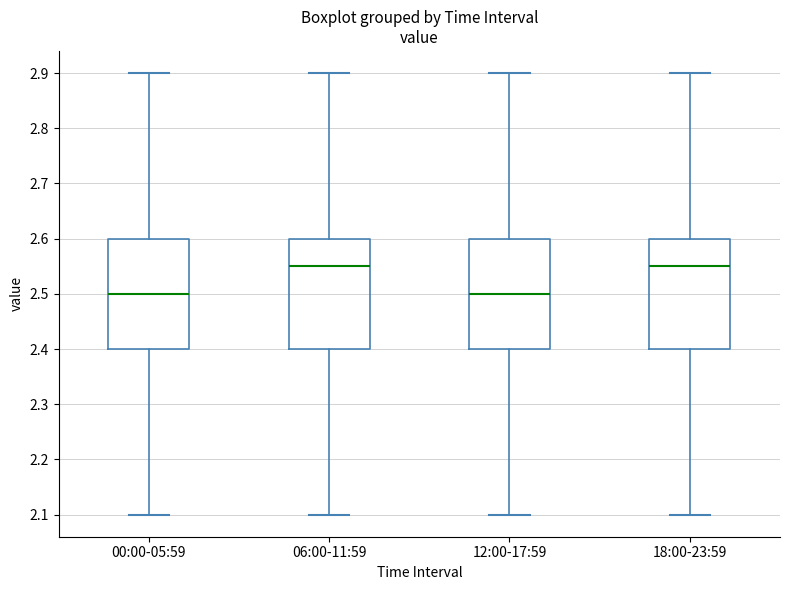

Where does the lower whisker of the box for 12:00-17:59 end on the y-axis? The values are not printed on the chart, so give them approximately, as read against the axis.

2.10